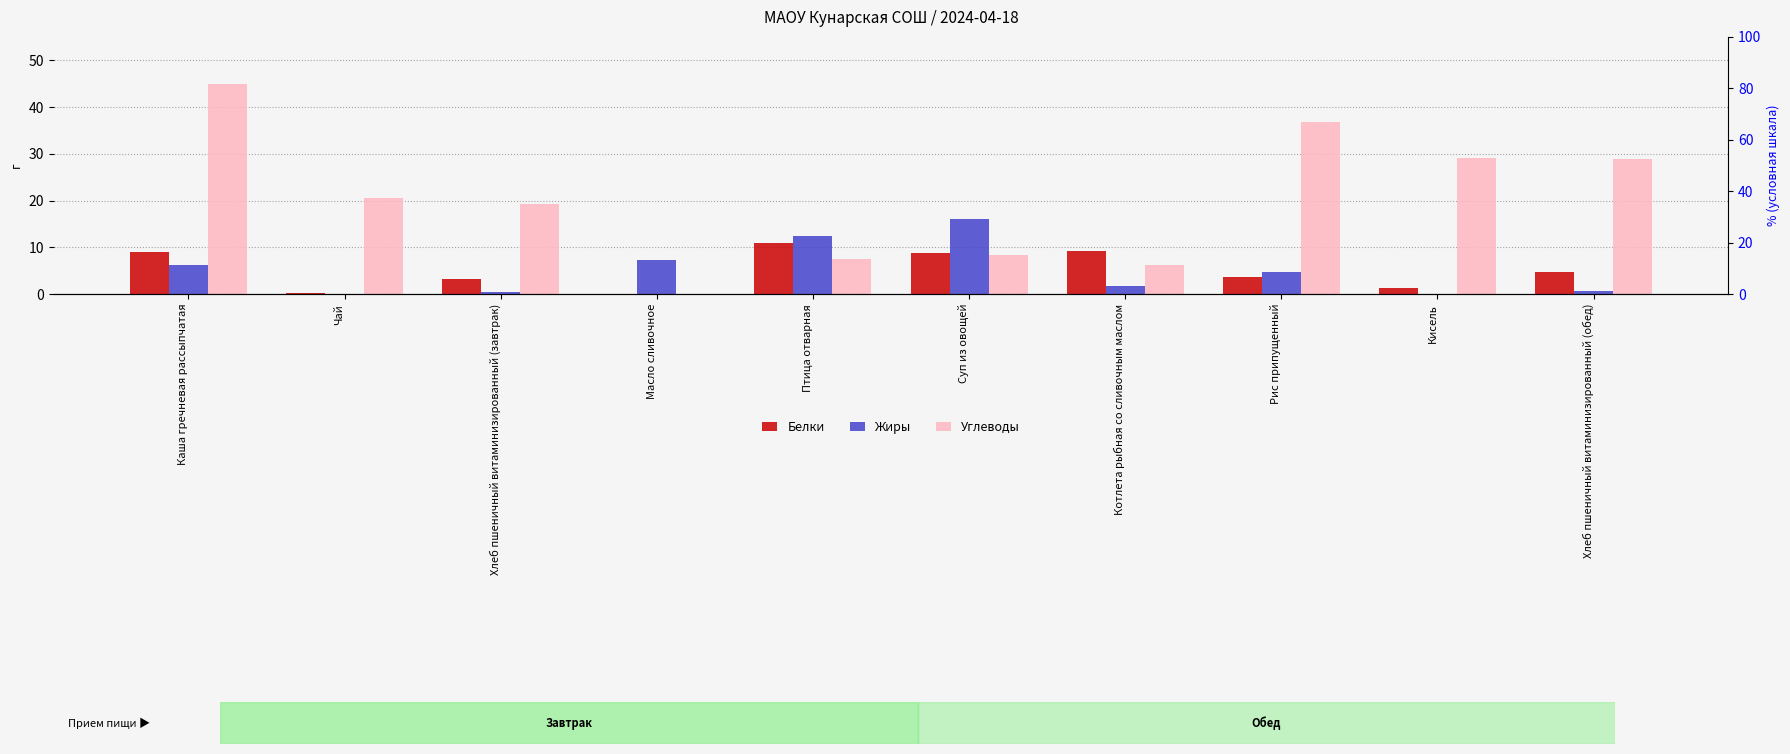

Which has a higher value, Кисель or Хлеб пшеничный витаминизированный (завтрак)?

Хлеб пшеничный витаминизированный (завтрак)